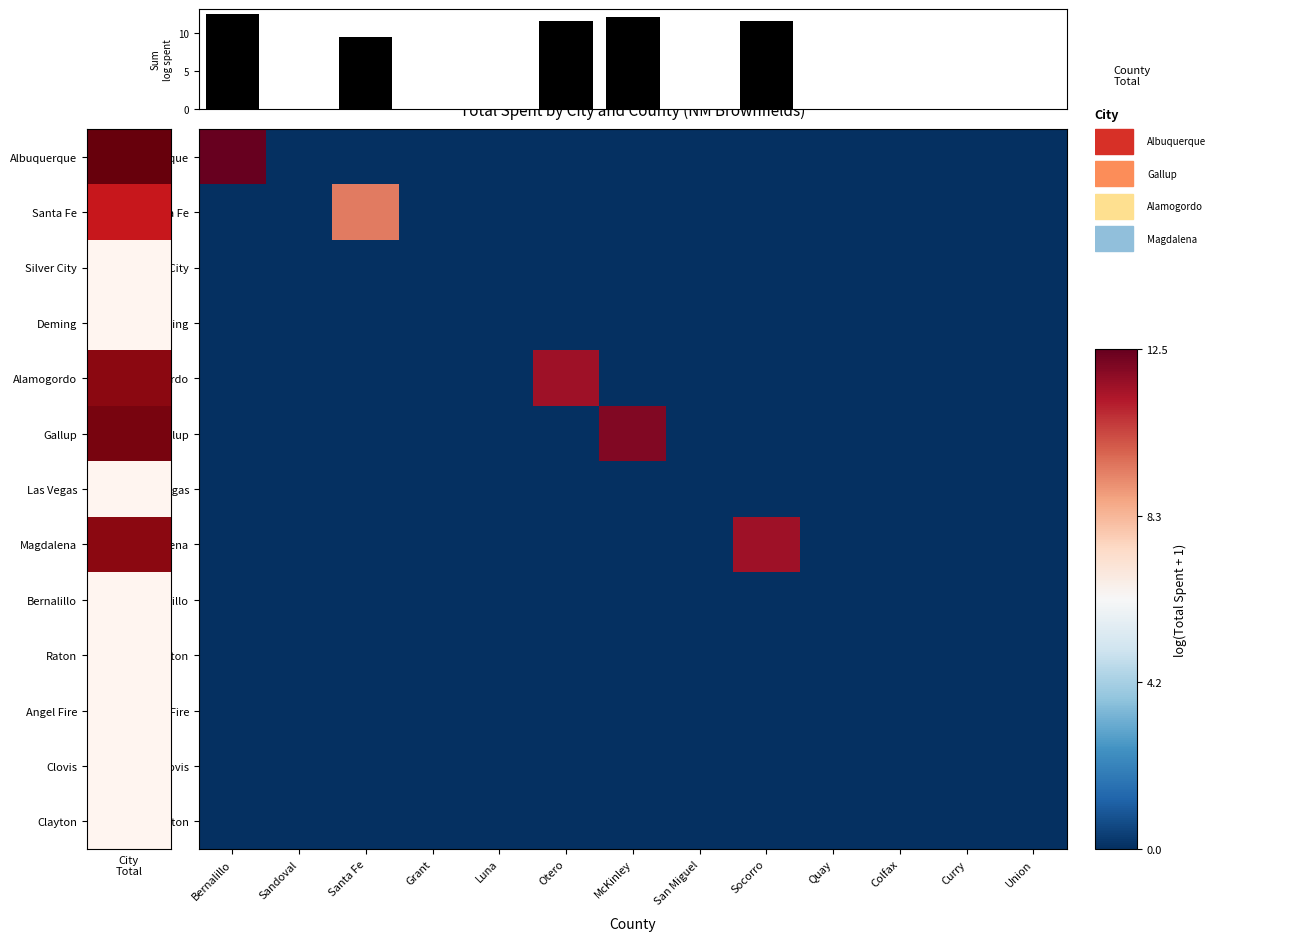

The value of Silver City at Bernalillo is 0.0. True or false?

True